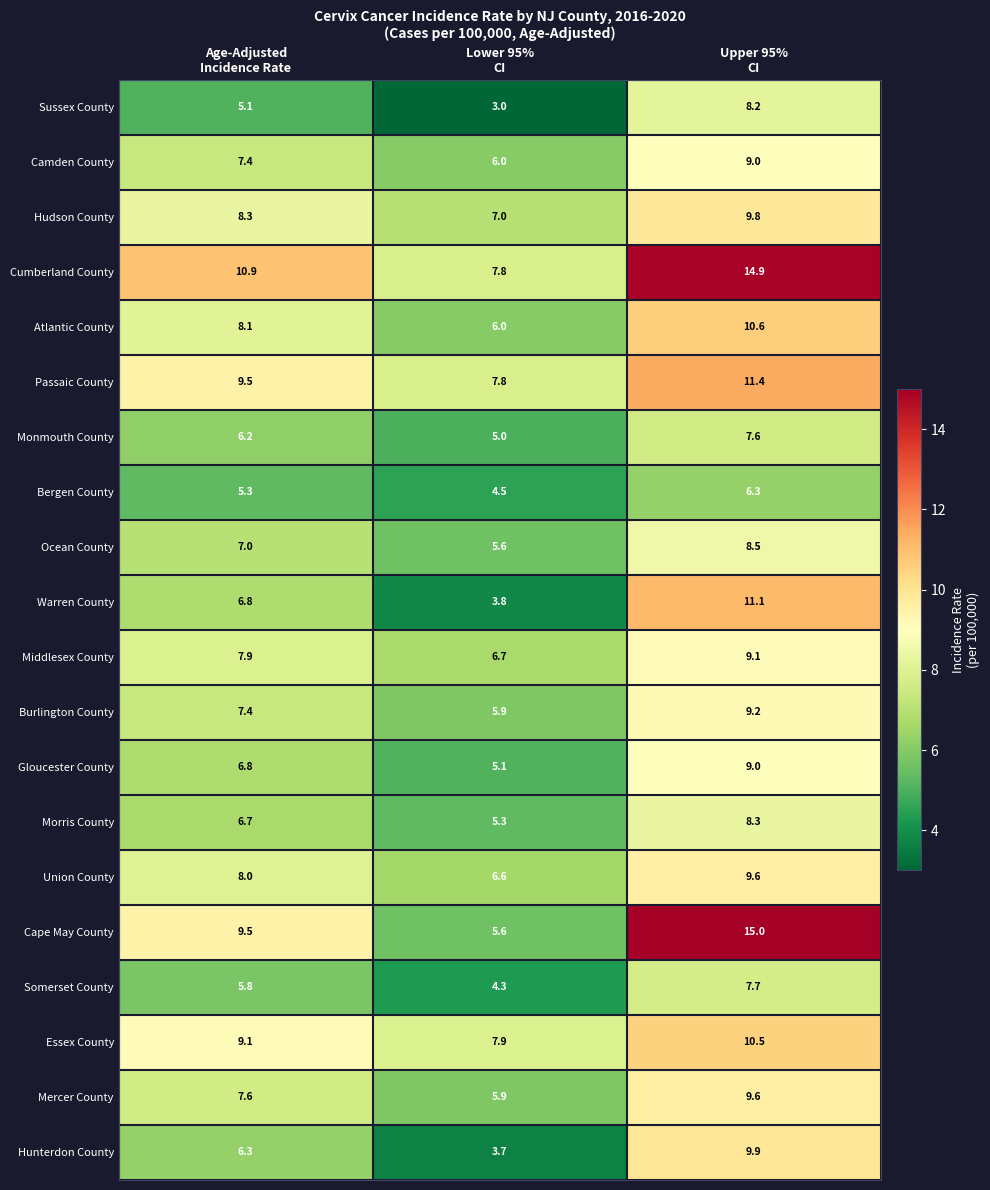

What is the maximum value shown in the chart?

15.0